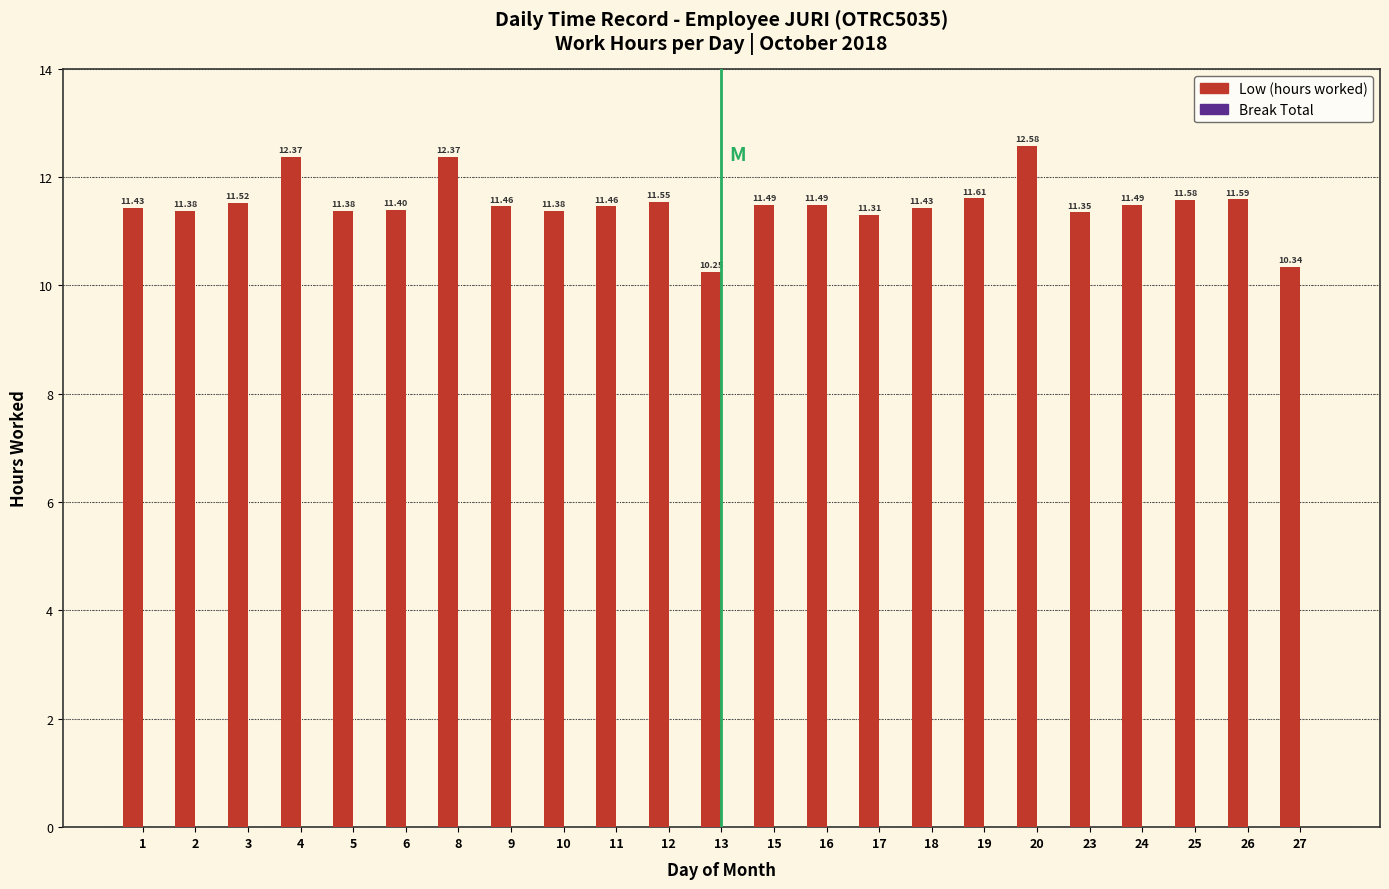

What is the difference between the values at 8 and 24?

0.9